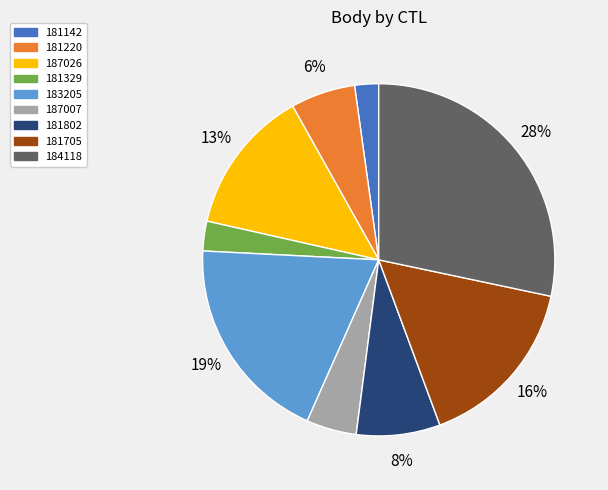

Rank the categories by value from lowest to highest.

181142, 181329, 187007, 181220, 181802, 187026, 181705, 183205, 184118